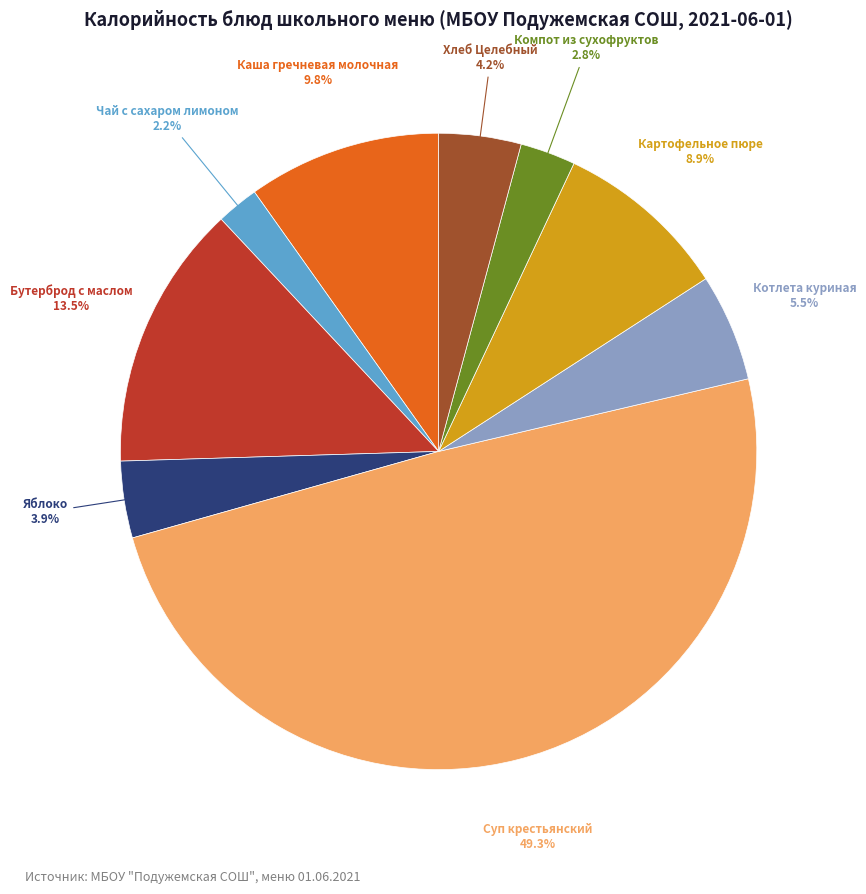

How many segments does this pie chart have?

9